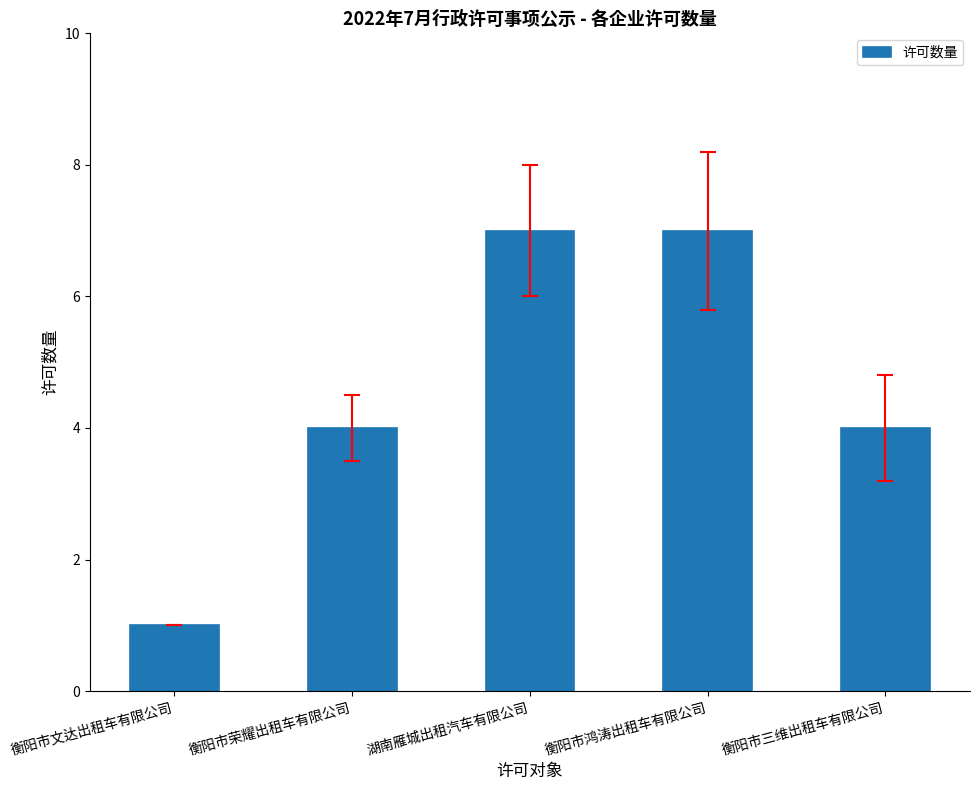

Which category has the lowest value across all series?

衡阳市文达出租车有限公司